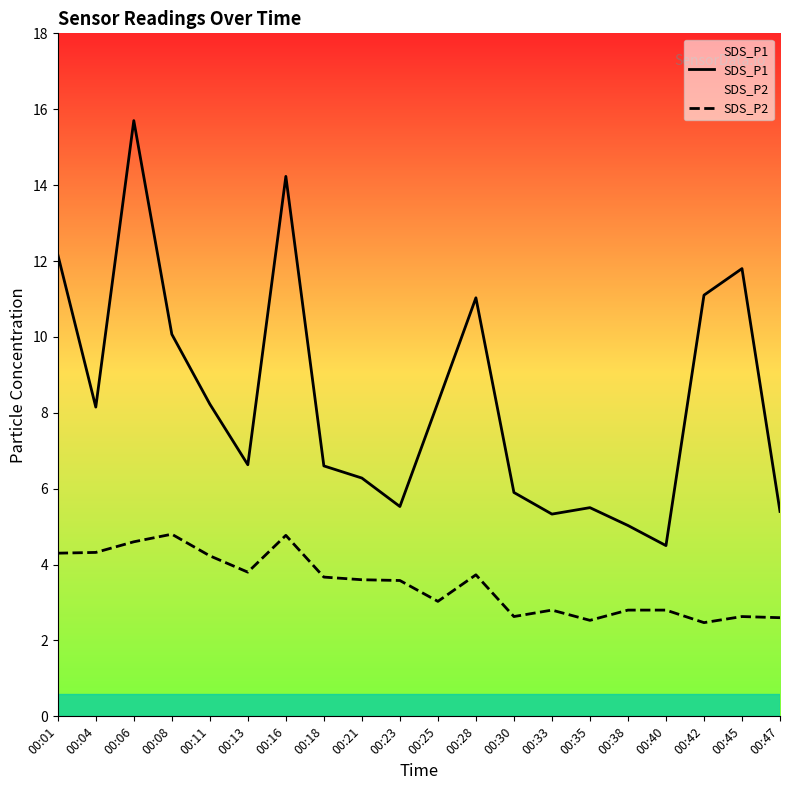

True or false: SDS_P2 and SDS_P1 cross at least once.

False